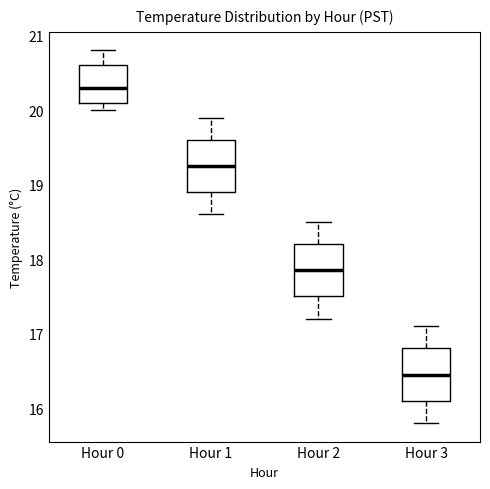

Reading left to right, transcribe this box plot: for each box, give where its median line is, the range the box spans, and where its two whiskers end, as read against the y-axis. The values are not printed on the chart, so give them approximately, as read against the axis.

Hour 0: median 20.3, box 20.1 to 20.6, whiskers 20.0 to 20.8
Hour 1: median 19.3, box 18.9 to 19.6, whiskers 18.6 to 19.9
Hour 2: median 17.9, box 17.5 to 18.2, whiskers 17.2 to 18.5
Hour 3: median 16.5, box 16.1 to 16.8, whiskers 15.8 to 17.1